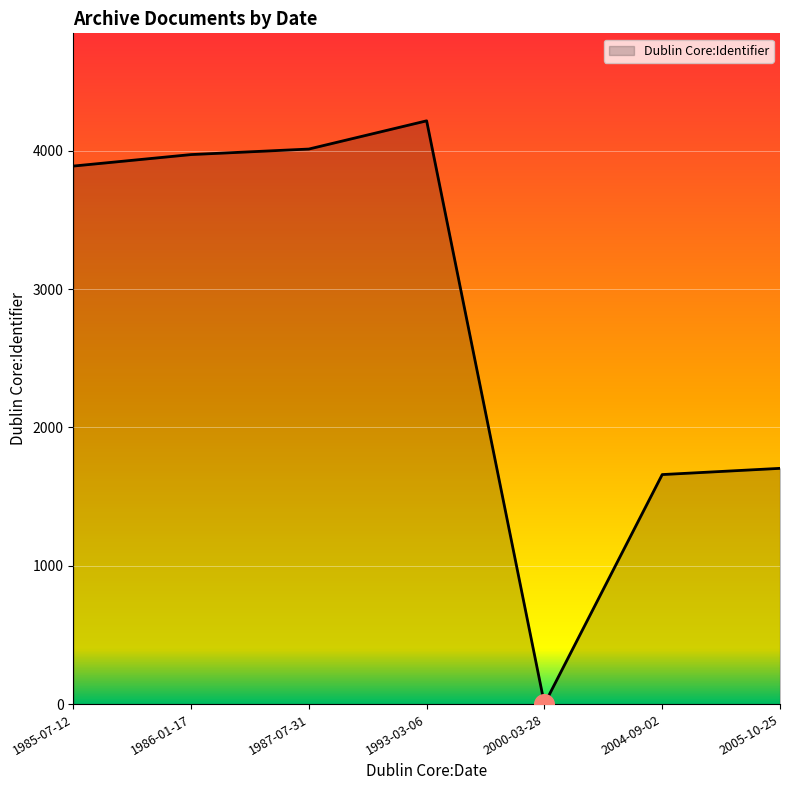

Between 1993-03-06 and 2000-03-28, which is larger?

1993-03-06